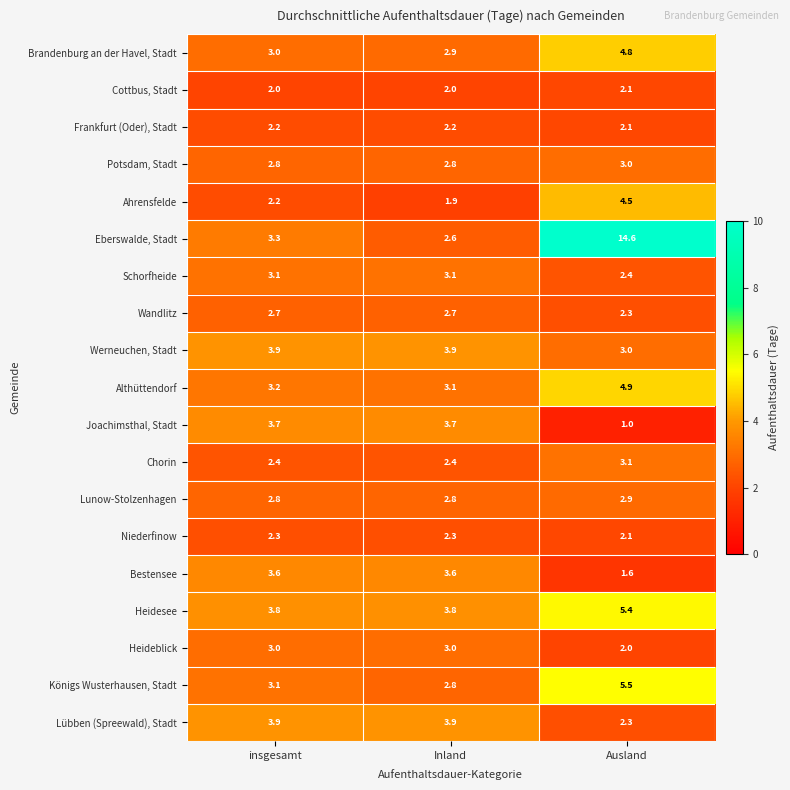

The Königs Wusterhausen, Stadt series shows 2.0 at insgesamt. True or false?

False